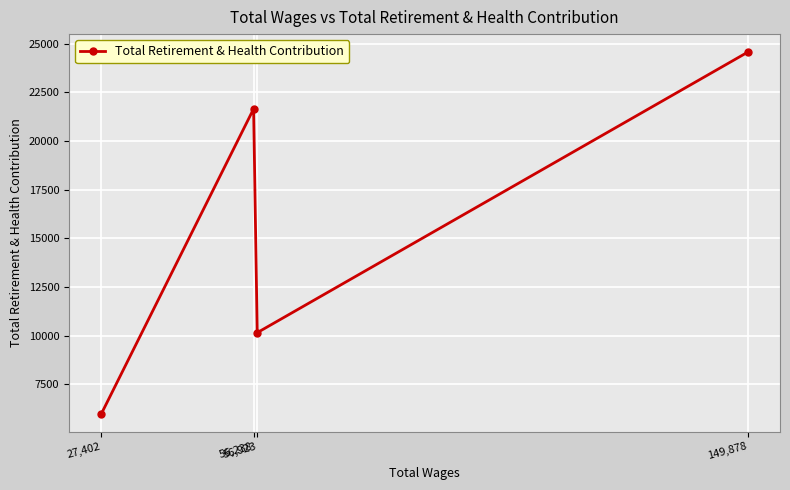

What is the ratio of the value at 56,238 to the value at 27,402?

3.6